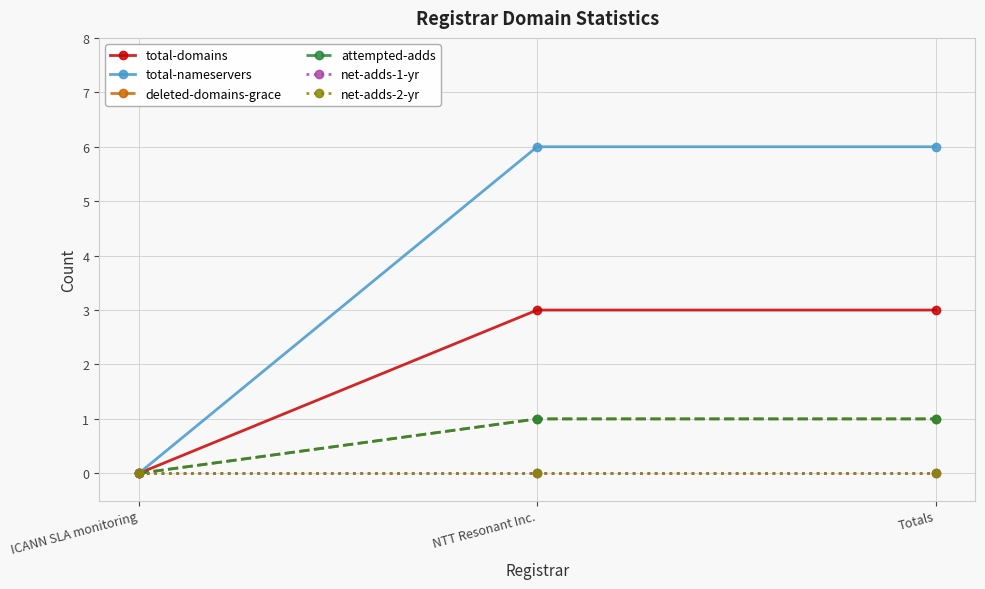

Is it true that net-adds-2-yr equals 0 at NTT Resonant Inc.?

True